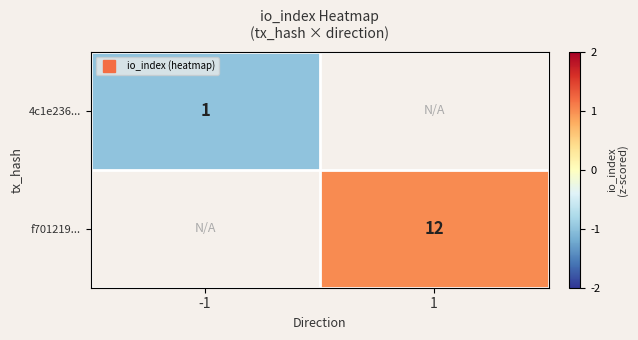

List the series in order of their overall mean, lowest first.

4c1e236..., f701219...